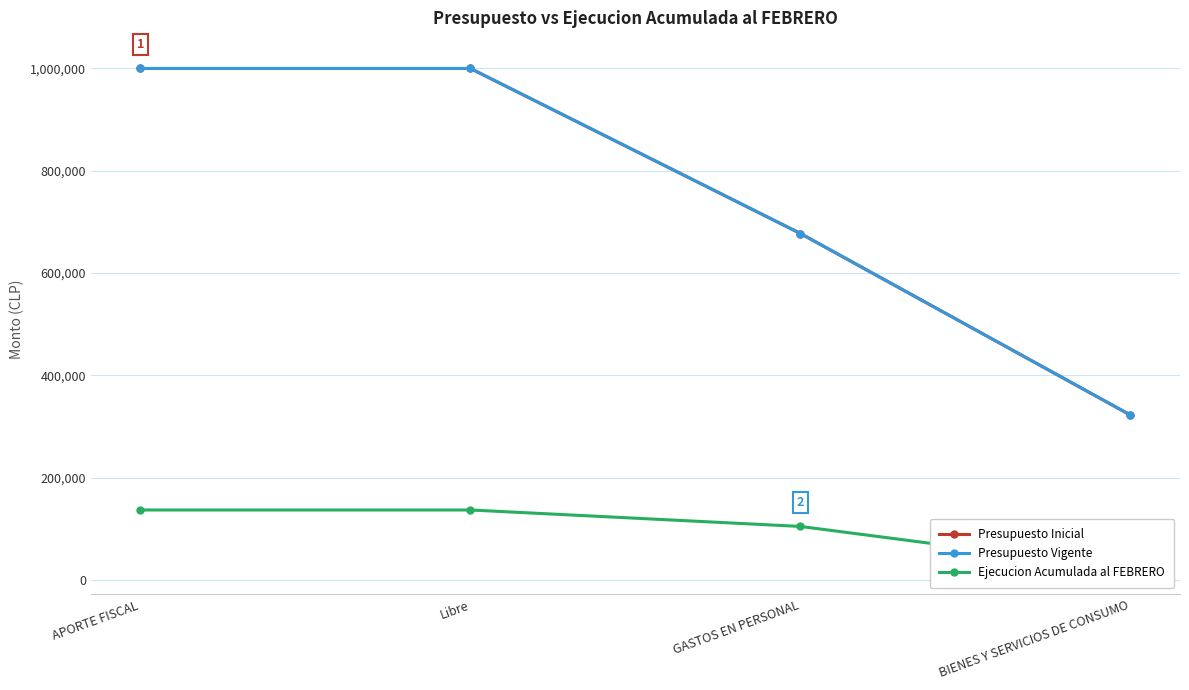

Read the Presupuesto Vigente value at GASTOS EN PERSONAL, to the nearest 10.

677440